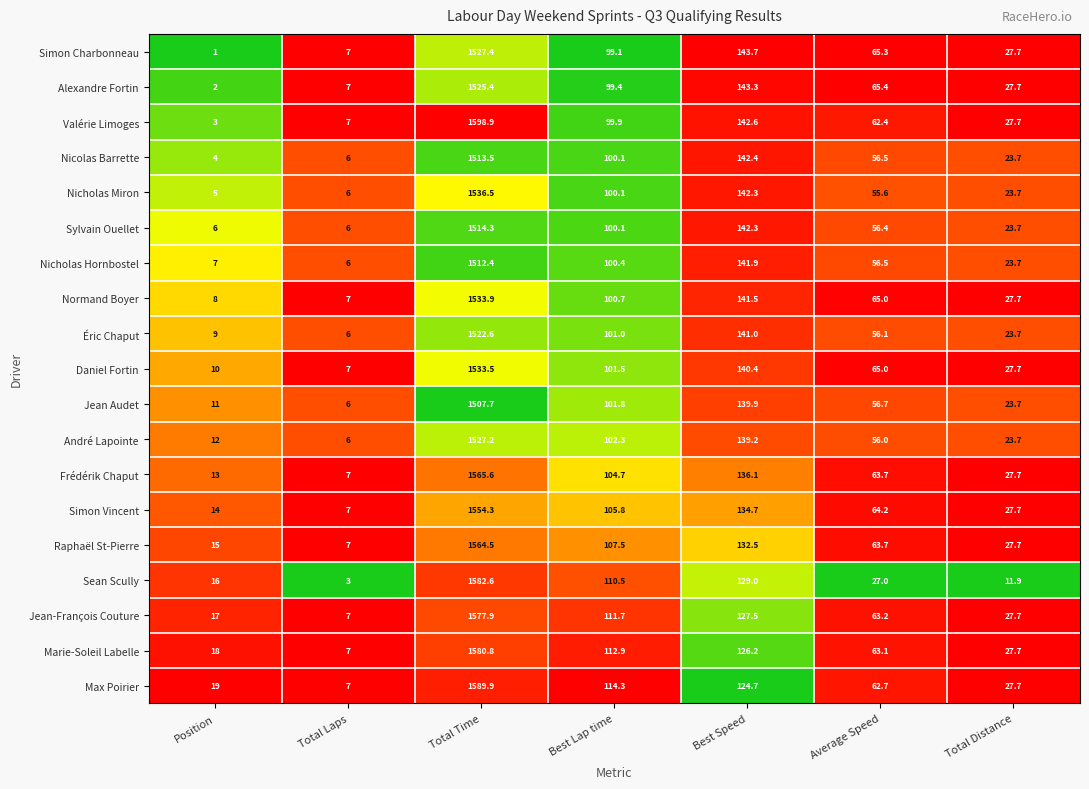

The Jean-François Couture series shows 166.1 at Best Speed. True or false?

False